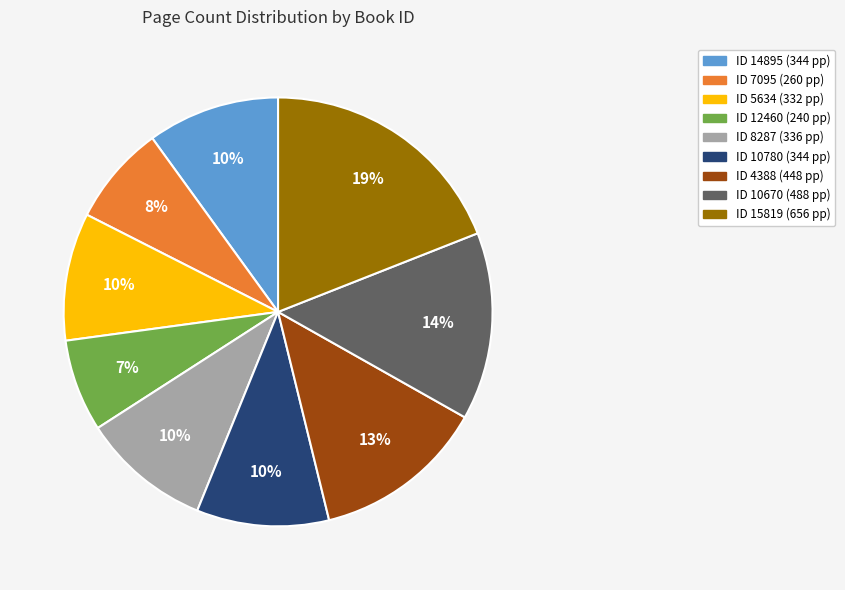

Is there any slice that represents more than half of the pie?

No